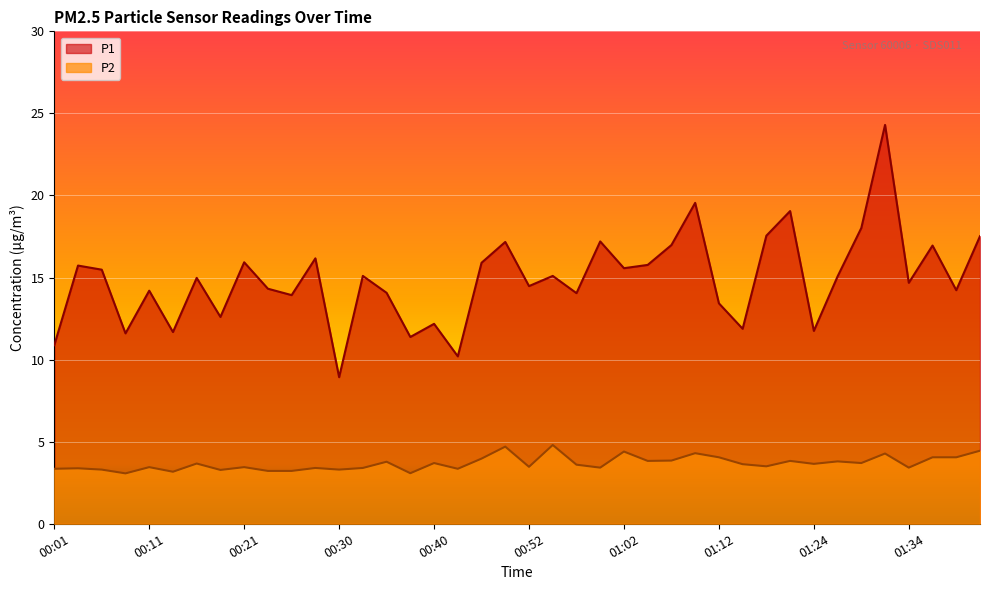

How many values in the P1 series are below 15?

20